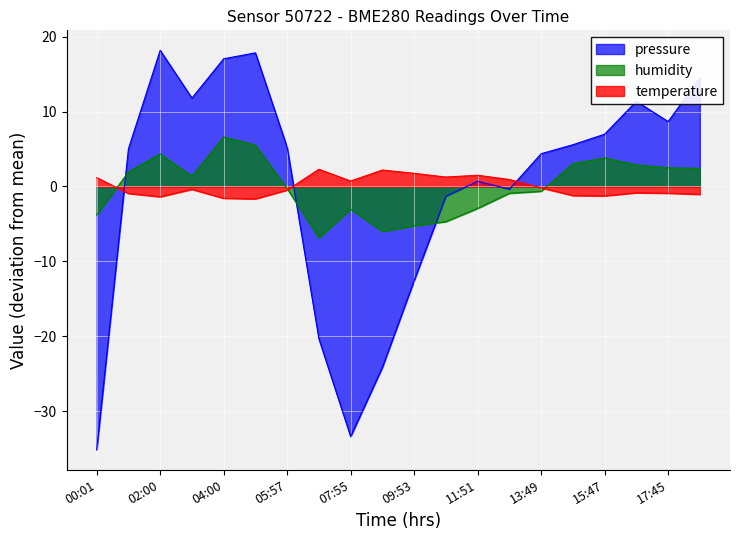

What is the difference between the maximum and minimum values in the pressure series?

53.3